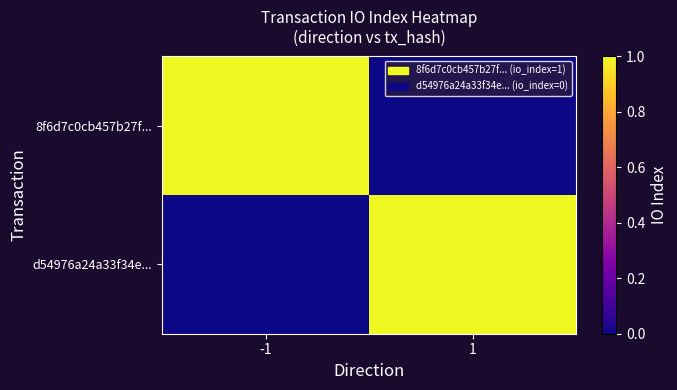

What is the difference between the highest and lowest values at -1?

1